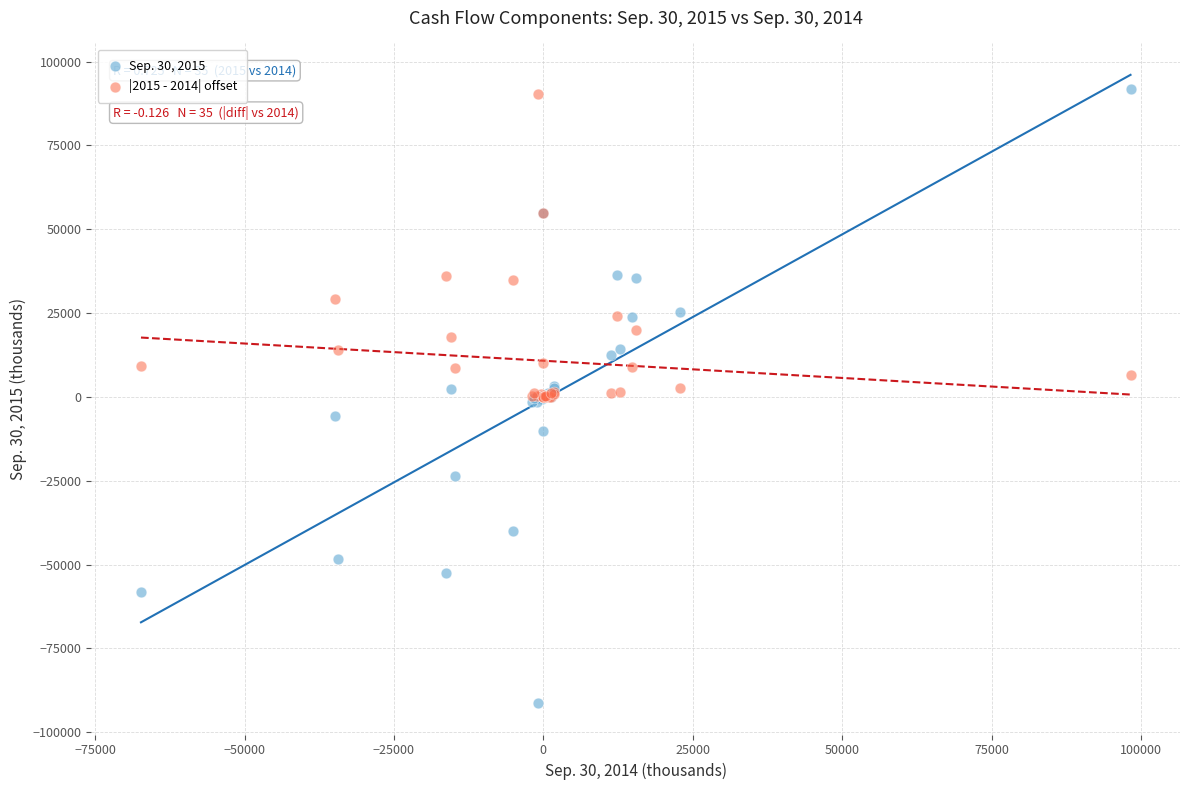

Which series contains the lowest Y value?

Sep. 30, 2015